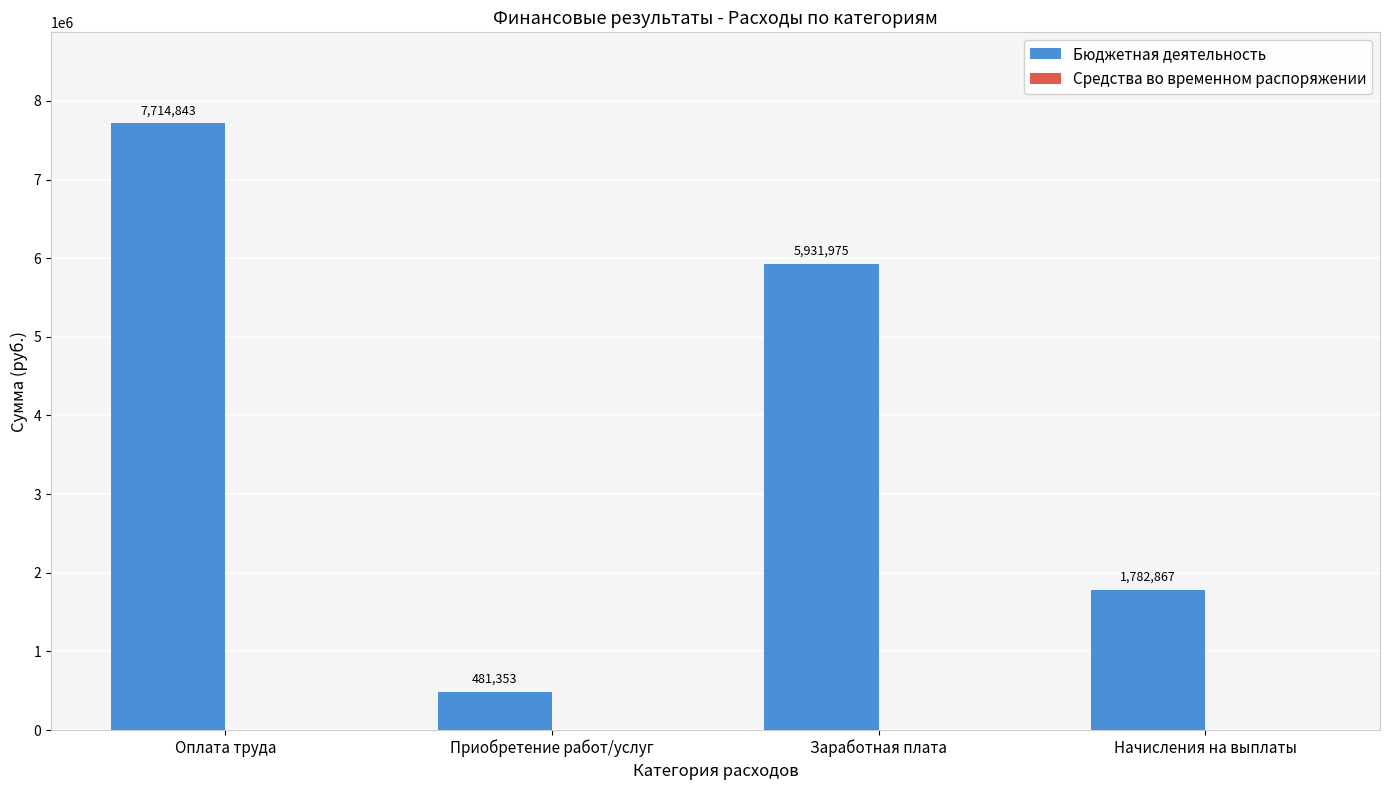

At which label does the data first exceed 5931975?

Оплата труда